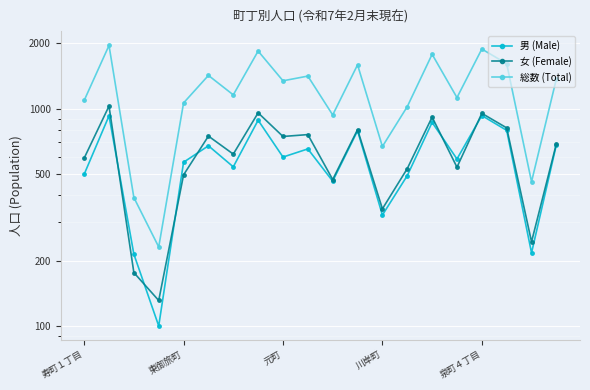

Which series has the widest spread of values?

総数 (Total)